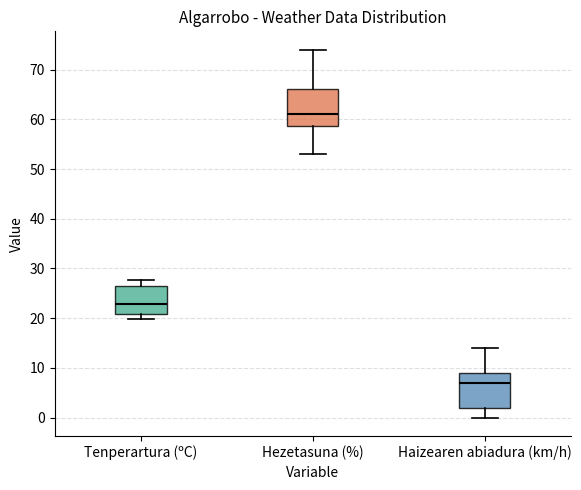

Where does the median line of the box for Haizearen abiadura (km/h) sit on the y-axis? The values are not printed on the chart, so give them approximately, as read against the axis.

7